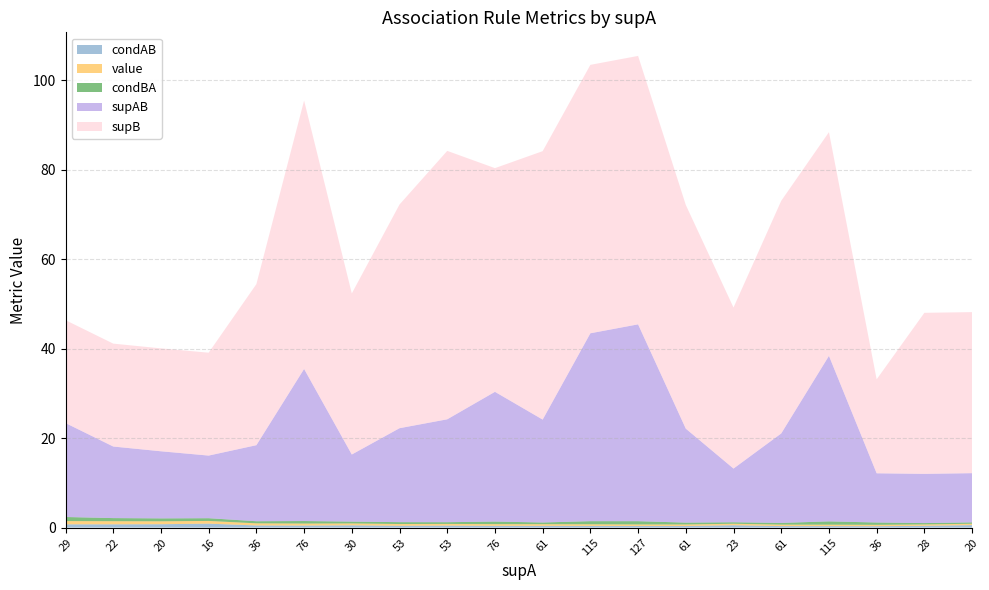

Reading right to left, list all the values displayed in this chart.

condAB: 0.6	0.4	0.3	0.3	0.3	0.5	0.3	0.3	0.4	0.4	0.4	0.4	0.4	0.5	0.4	0.5	0.9	0.8	0.7	0.7
value: 0.3	0.3	0.3	0.3	0.3	0.3	0.3	0.3	0.4	0.4	0.4	0.4	0.4	0.4	0.4	0.5	0.6	0.7	0.7	0.7
condBA: 0.3	0.3	0.5	0.7	0.4	0.3	0.4	0.7	0.7	0.4	0.6	0.4	0.4	0.4	0.6	0.5	0.6	0.7	0.7	0.9
supAB: 11.0	11.0	11.0	37.0	20.0	12.0	21.0	44.0	42.0	23.0	29.0	23.0	21.0	15.0	34.0	17.0	14.0	15.0	16.0	21.0
supB: 36.0	36.0	21.0	50.0	52.0	36.0	50.0	60.0	60.0	60.0	50.0	60.0	50.0	36.0	60.0	36.0	23.0	23.0	23.0	23.0